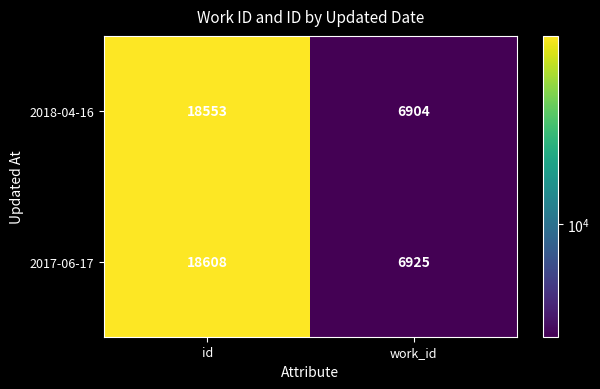

What is the sum of the 2018-04-16 values at id and work_id?

25457